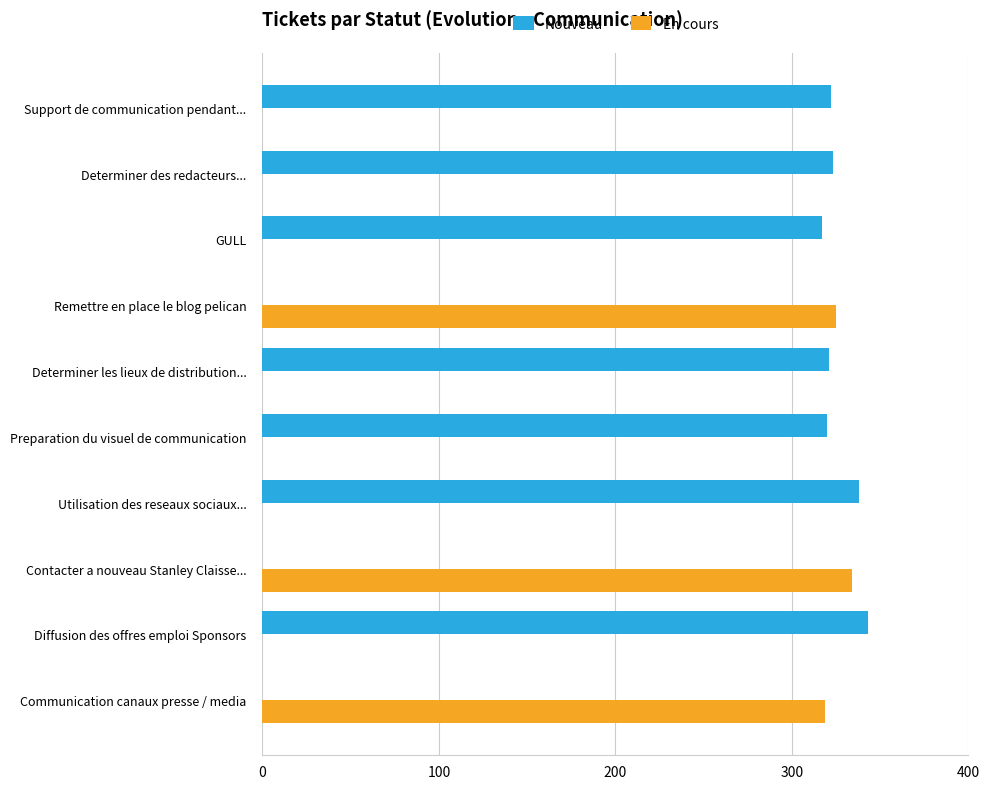

What is the maximum value shown in the chart?

343